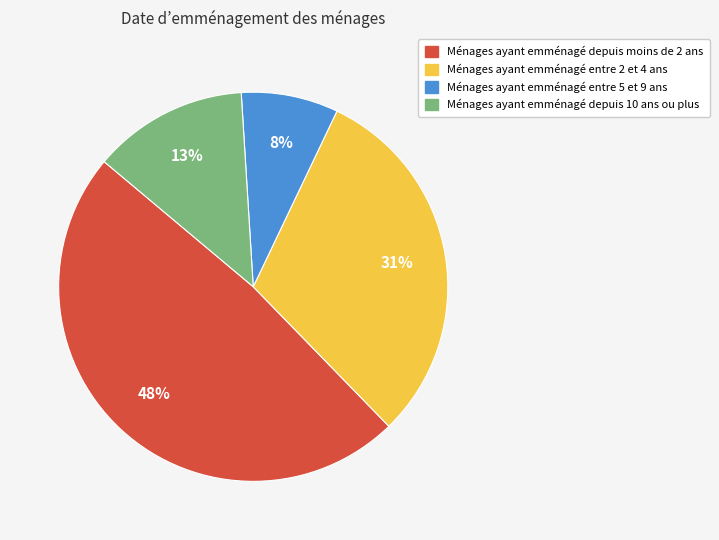

Is there a majority slice in this chart?

No